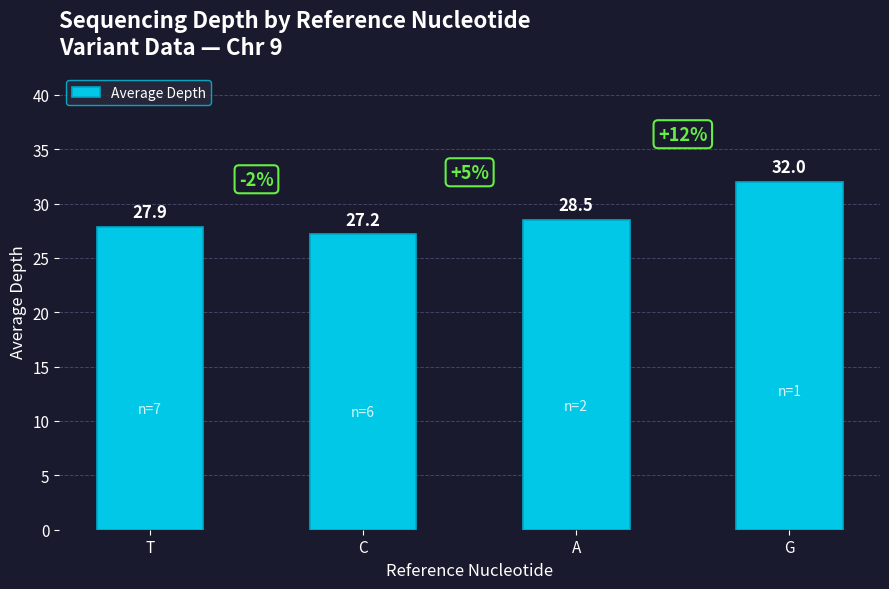

Rank the categories by value from lowest to highest.

C, T, A, G